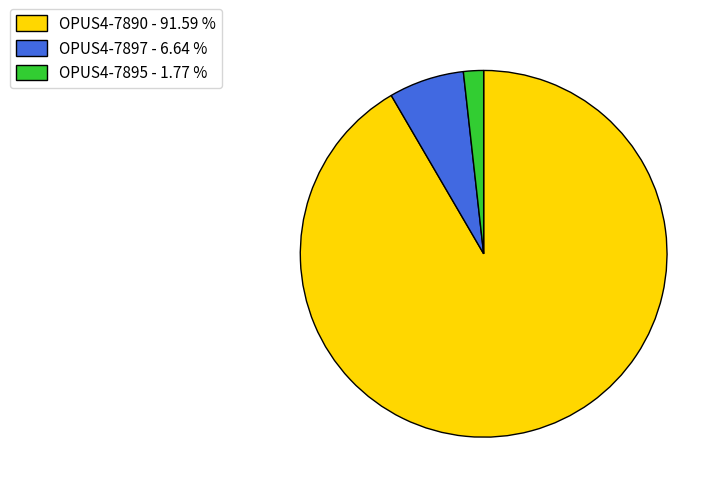

How many slices are in this pie chart?

3